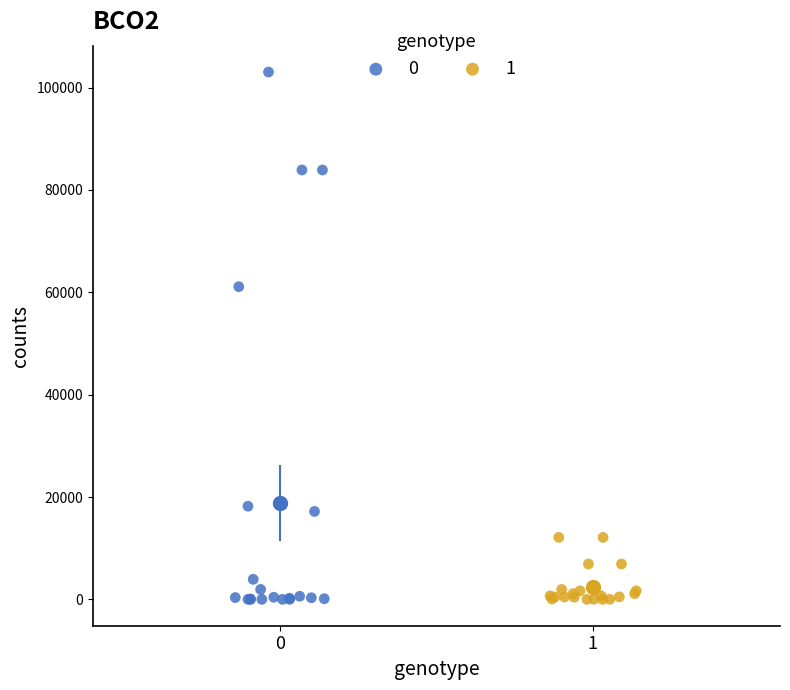

Which series has the widest spread of Y values?

0